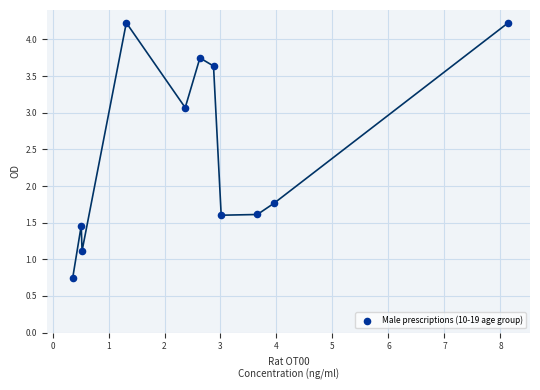

What Y value in the scatter plot is closest to 2?

1.8